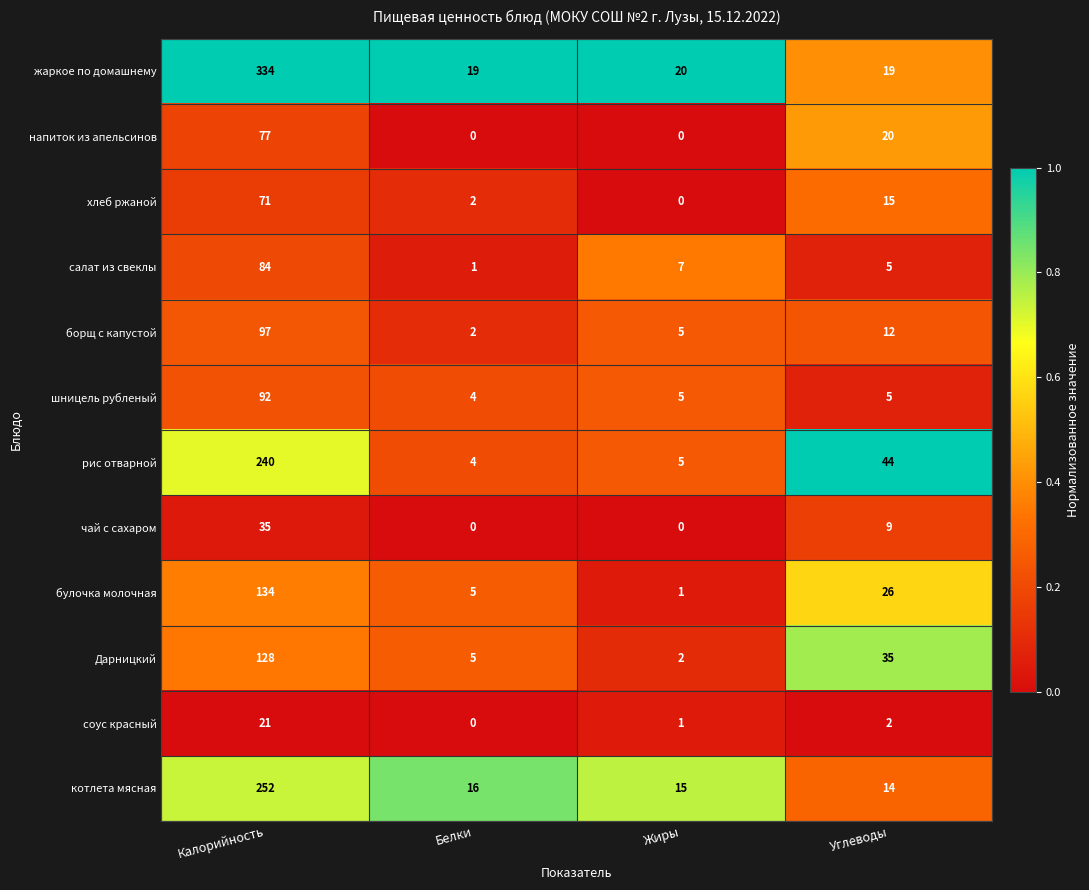

The value of котлета мясная at Углеводы is 14. True or false?

True